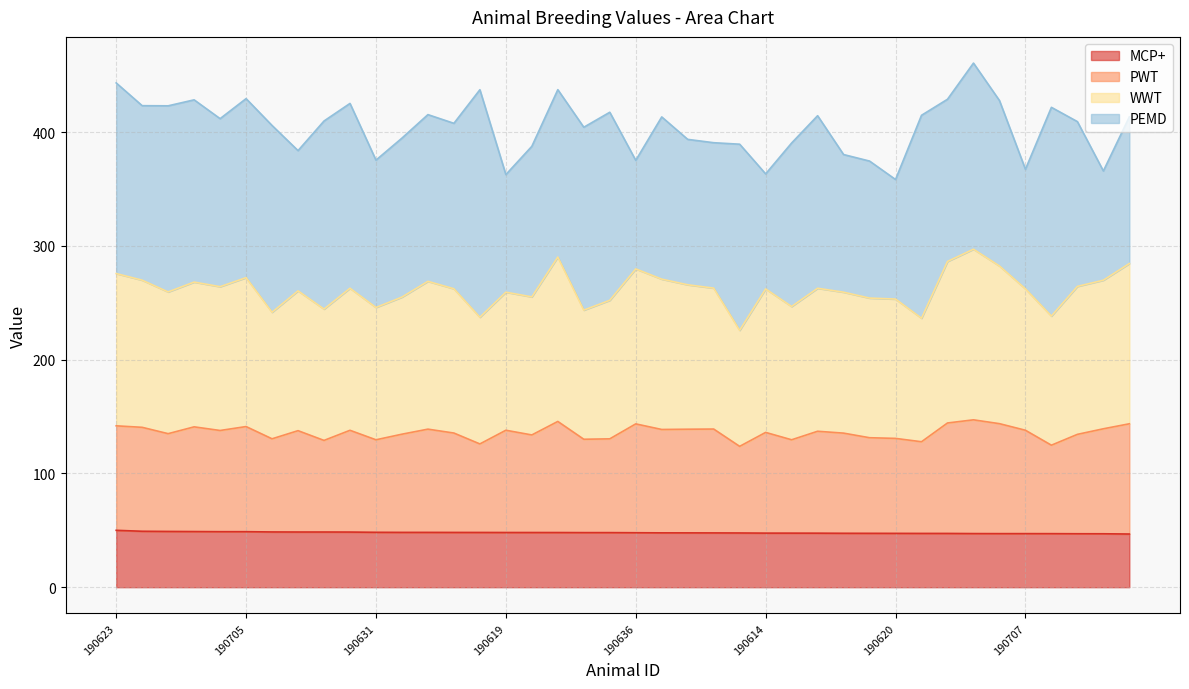

True or false: MCP+ and WWT intersect in this chart.

False